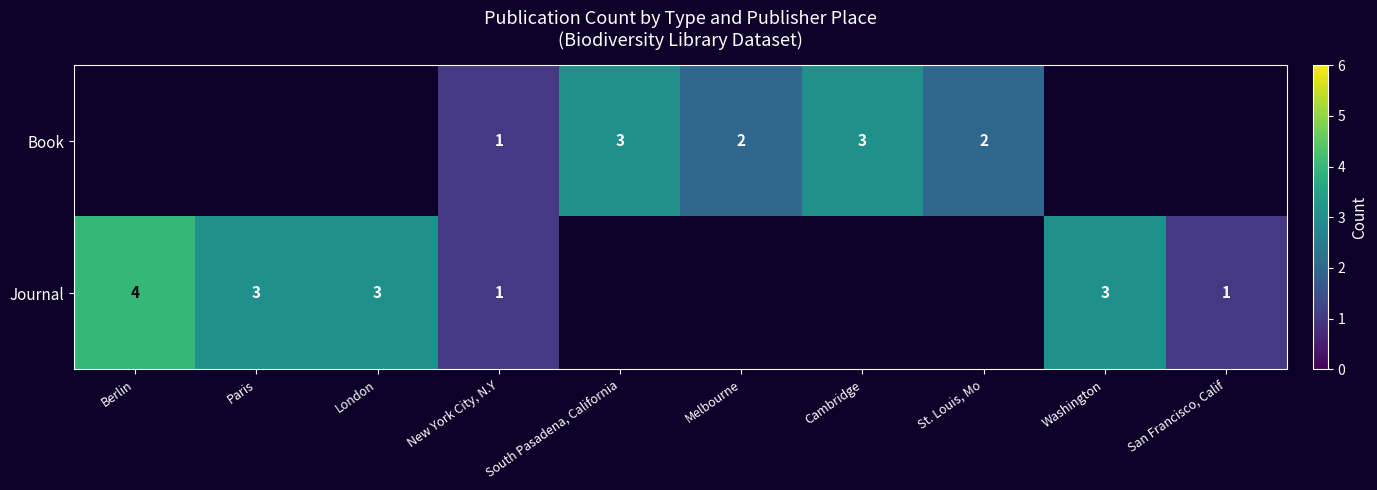

Is it true that Book equals 5 at Cambridge?

False